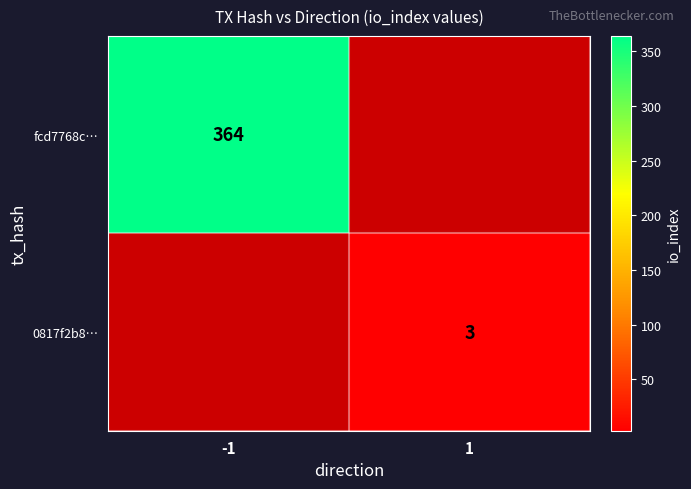

The value of fcd7768c… at -1 is 364. True or false?

True